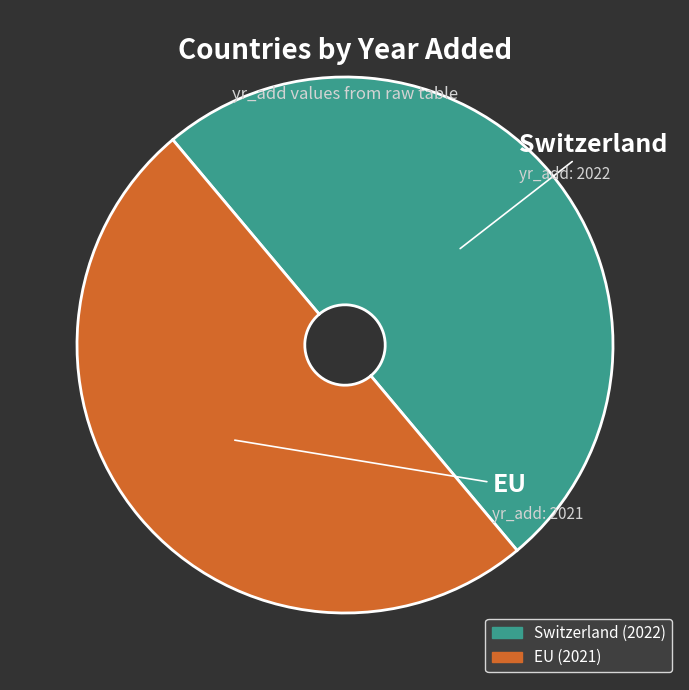

Combined, do EU and Switzerland account for over 50%?

Yes